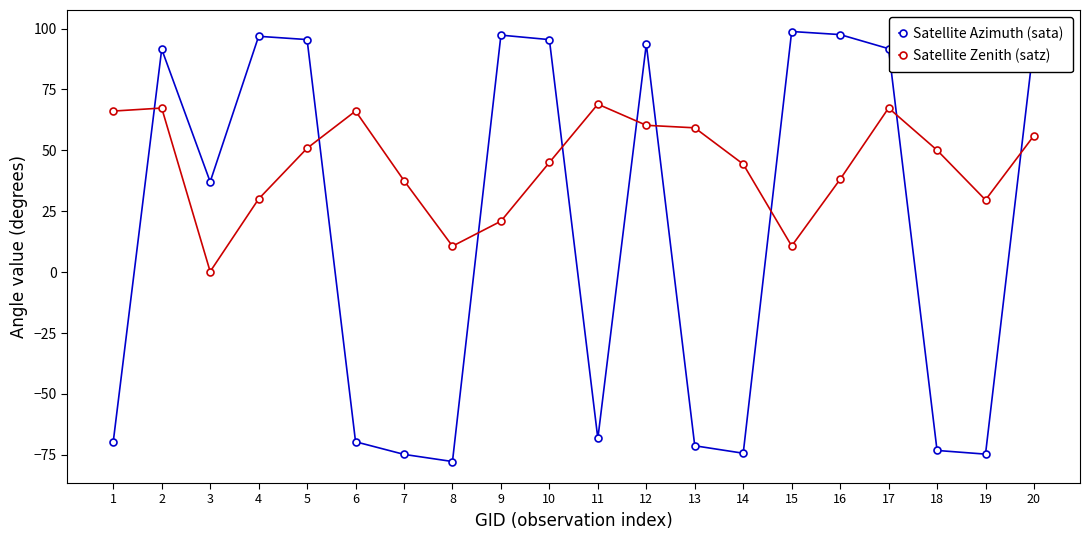

At how many categories does at least one series exceed 25?

19